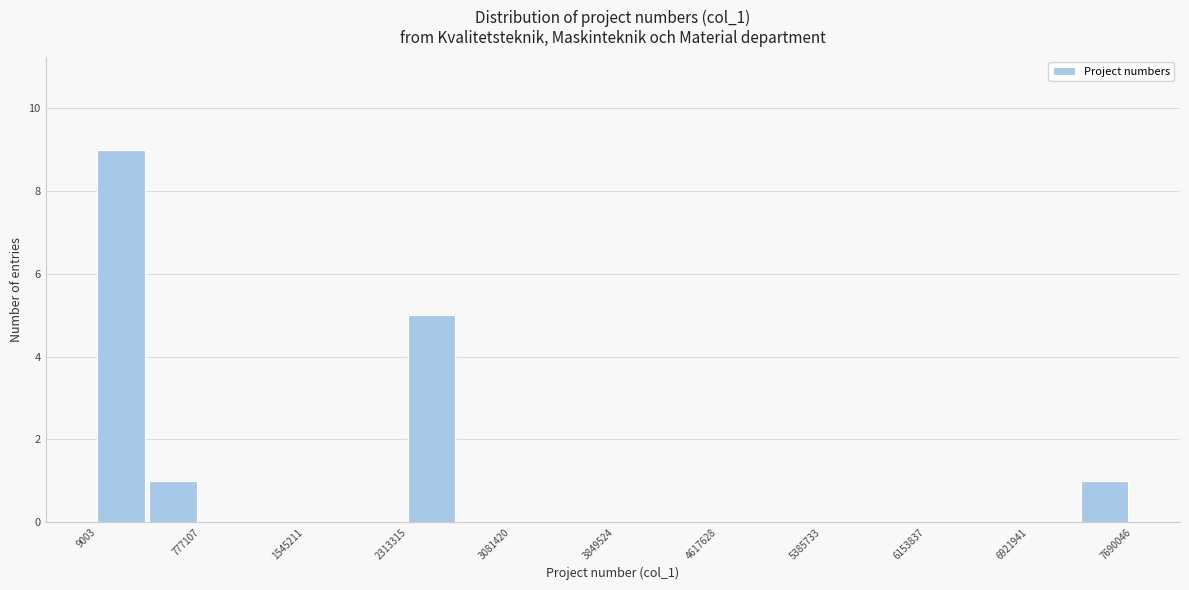

Around what value on the x-axis is the tallest bar? Give the approximate position of its centre, as read against the axis.

200000